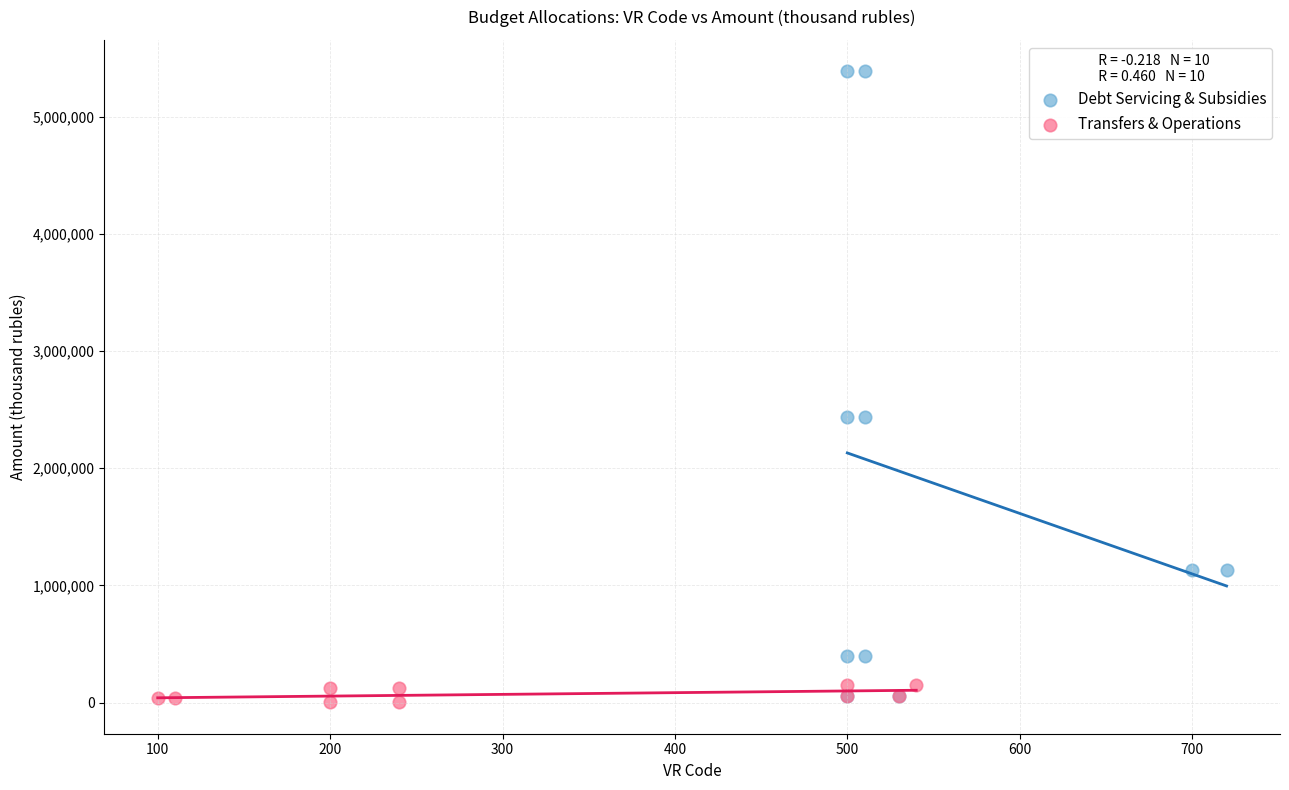

Which series has the widest spread of Y values?

Debt Servicing & Subsidies